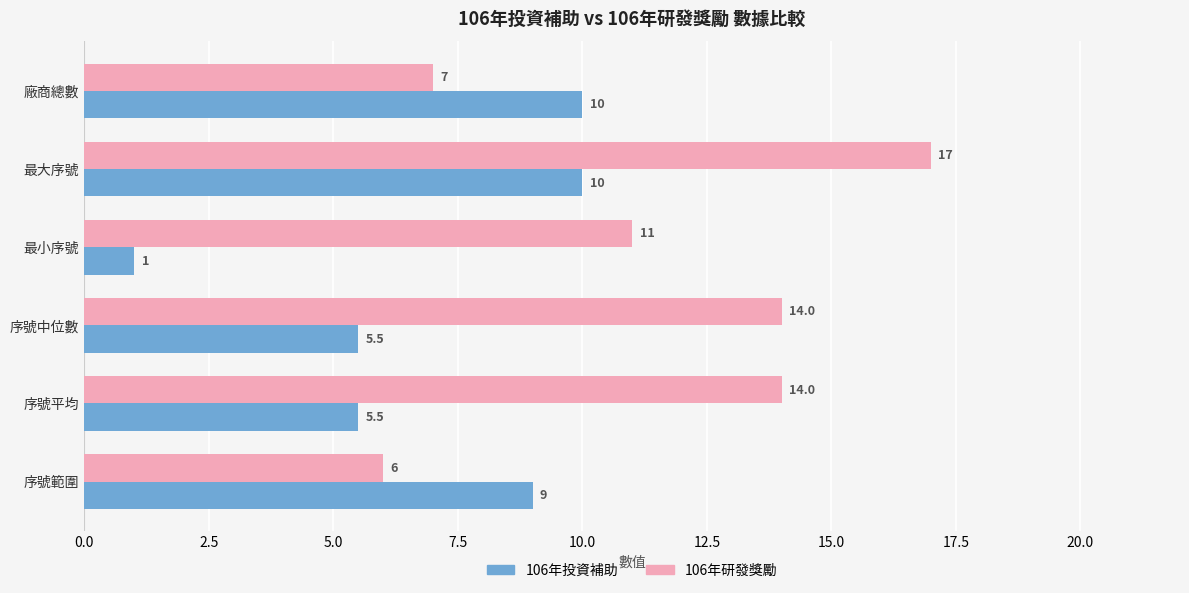

Which series has the largest total across all categories?

106年研發獎勵